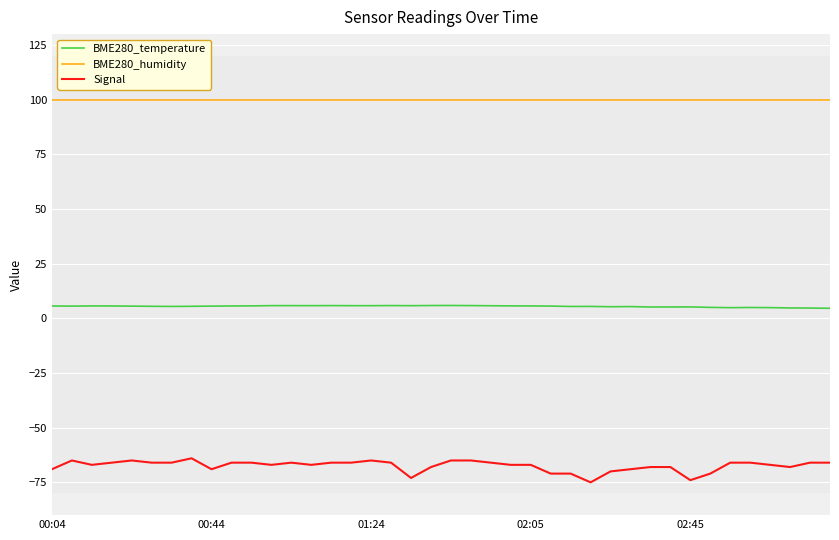

What is the greatest value displayed?

100.0